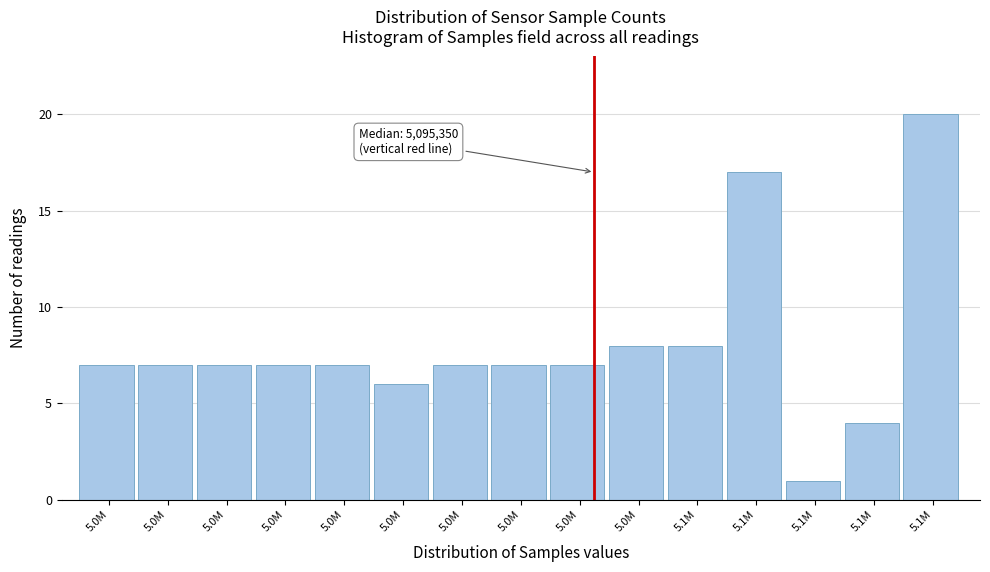

How many series are shown in this chart?

1